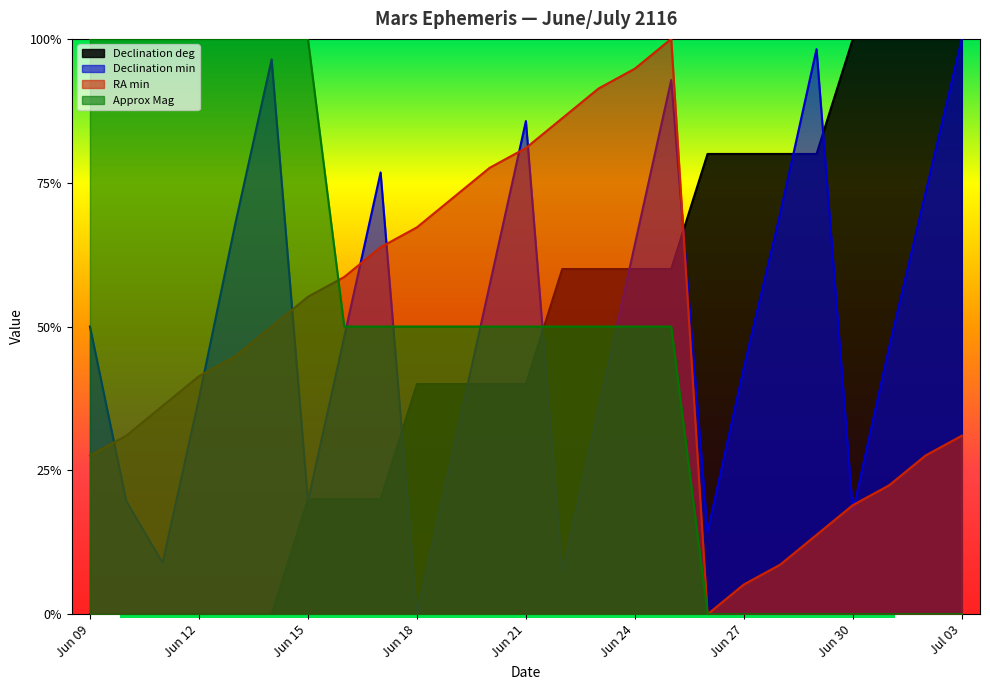

True or false: Declination min has a value of -0.5 at Jun 18.

False